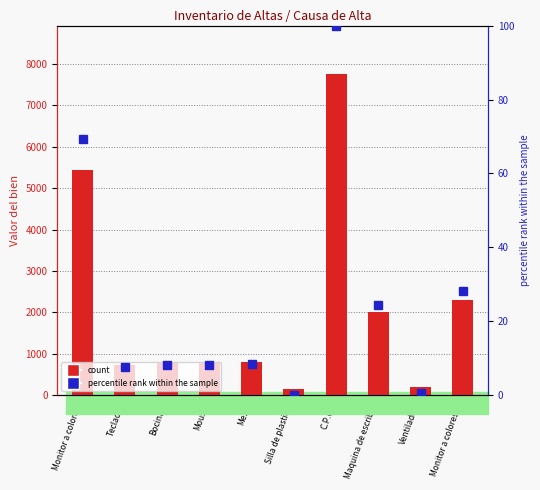

Rank the series by their average value, from highest to lowest.

count, percentile rank within the sample